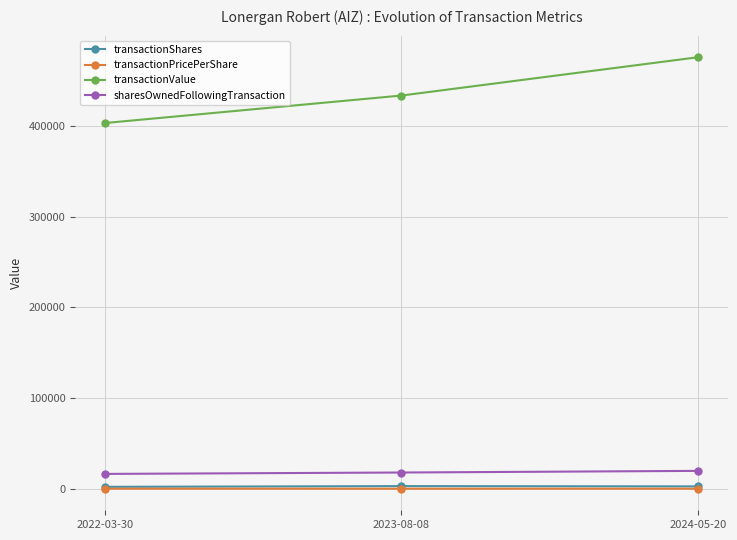

At which category is the sum across all series the highest?

2024-05-20